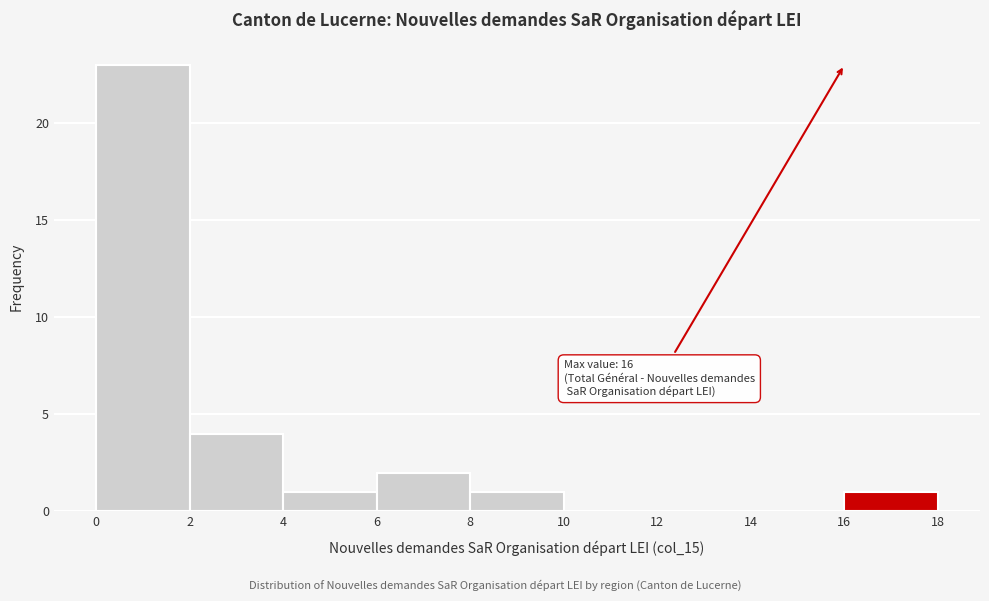

Which range on the x-axis has the tallest bar?

0 to 2